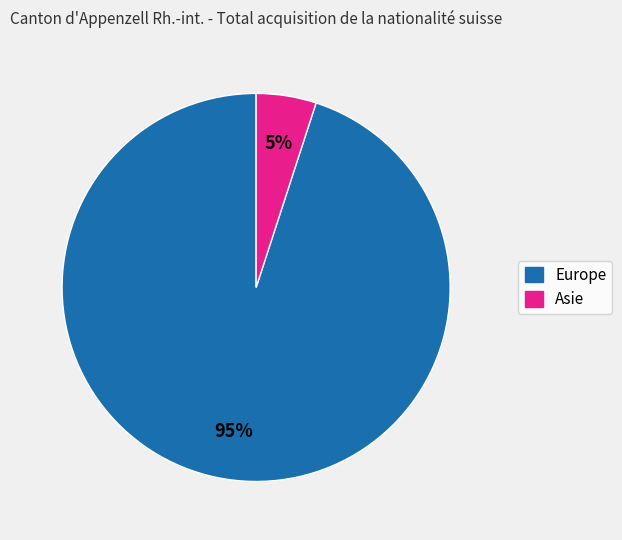

Is the sum of Europe and Asie greater than half?

Yes